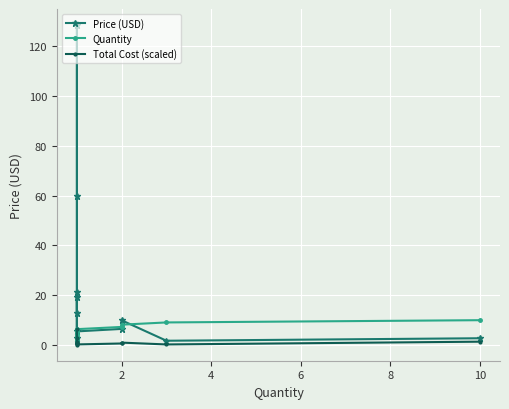

After their last crossing, which series has the higher values: Total Cost (scaled) or Quantity?

Quantity